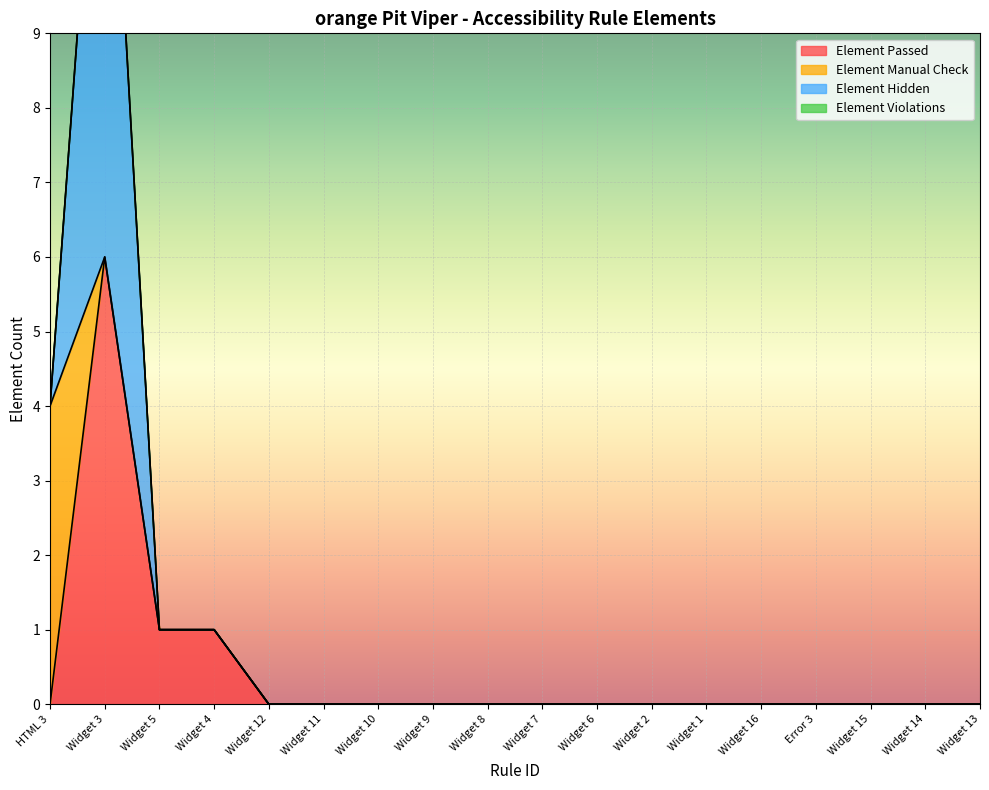

At which category does Element Passed reach its first local peak?

Widget 3